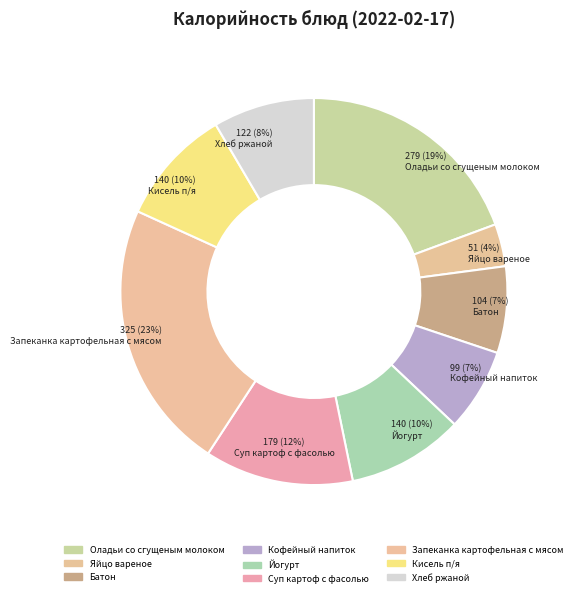

Which has a higher value, Кофейный напиток or Запеканка картофельная с мясом?

Запеканка картофельная с мясом